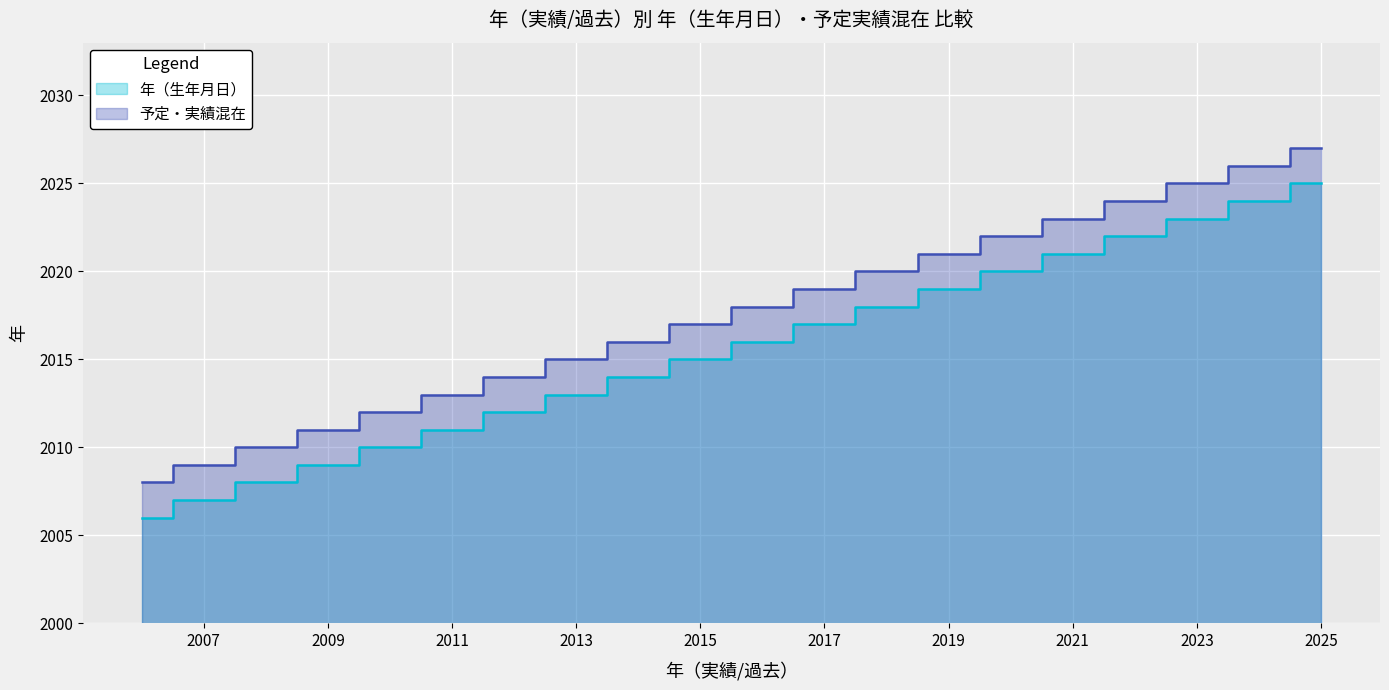

What is the spread (max minus min) of values at 2006?

2